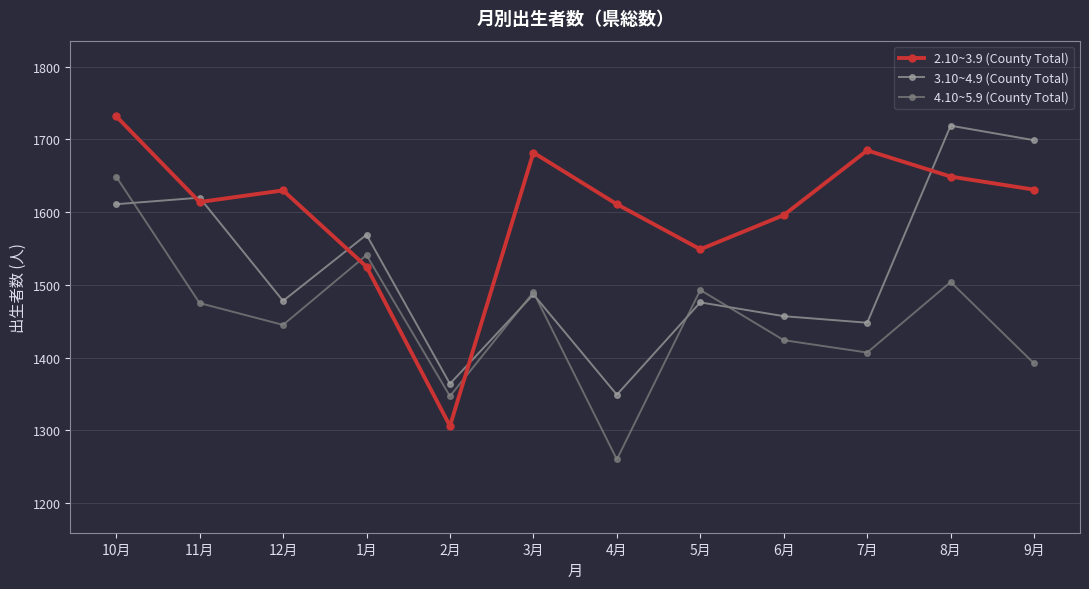

Which series has the largest total across all categories?

2.10~3.9 (County Total)